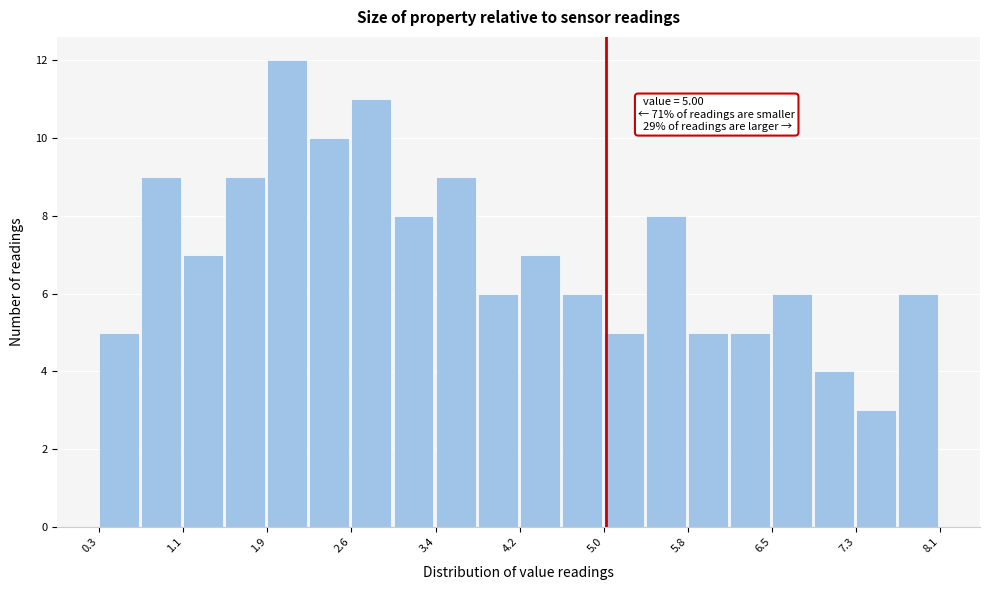

Read against the x-axis, roughly where is the centre of the tallest bar?

2.0